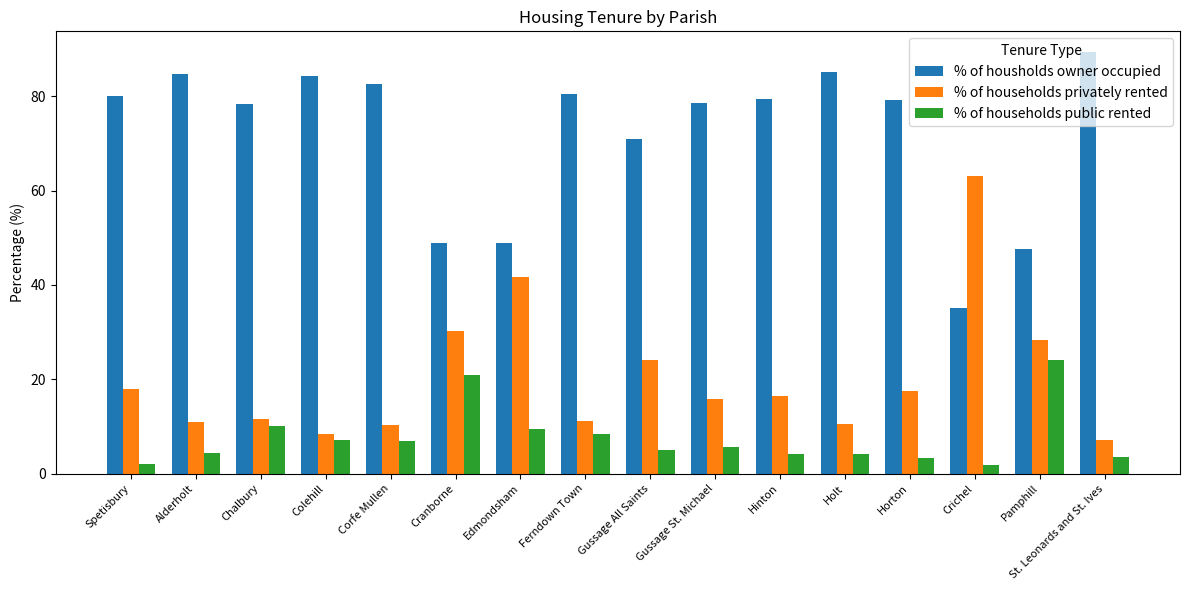

Which series has the largest total across all categories?

% of housholds owner occupied